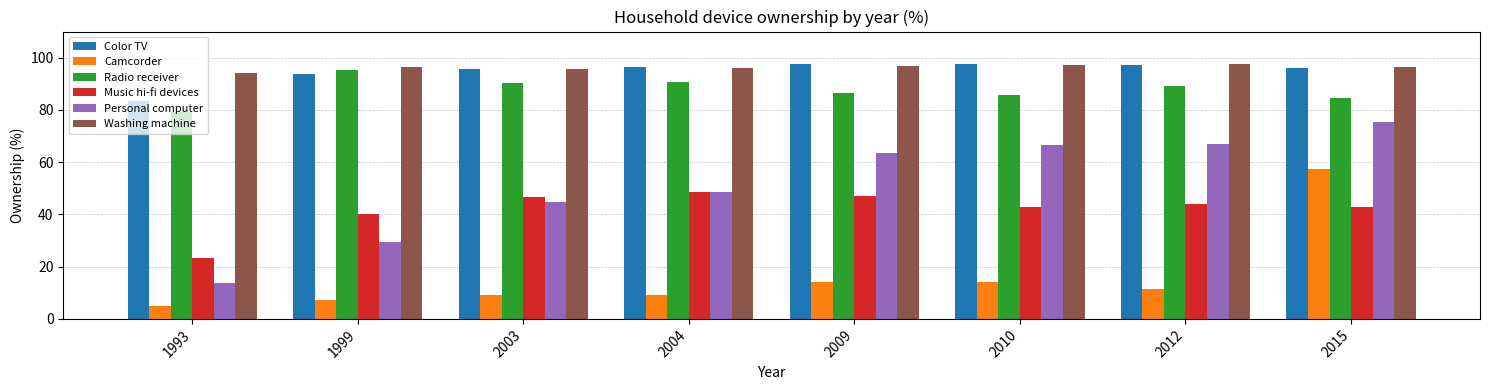

What is the lowest value of the Color TV series?

83.5